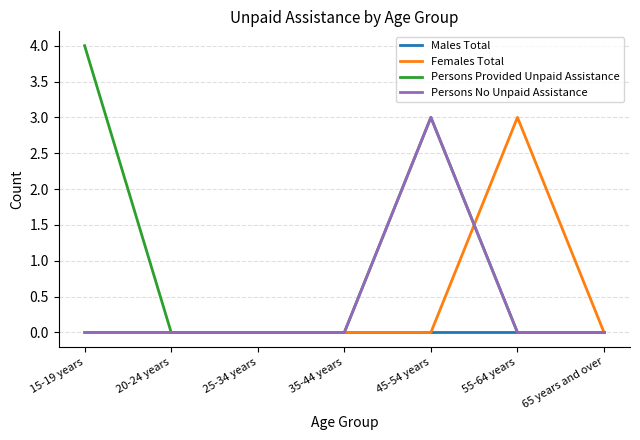

How many Females Total values are between 0 and 1?

6